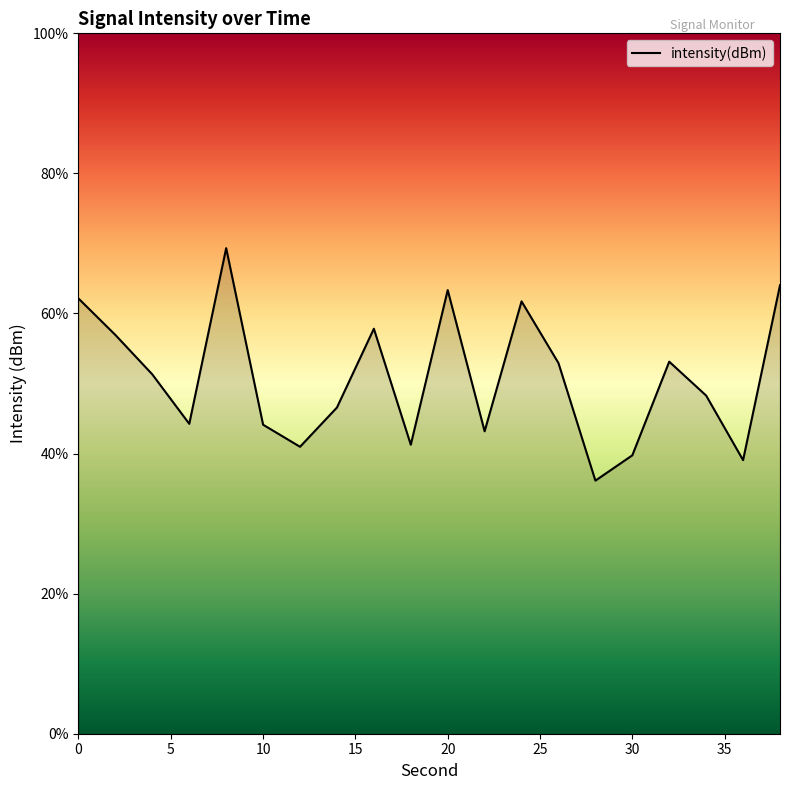

What is the difference between the maximum and minimum values?

33.2